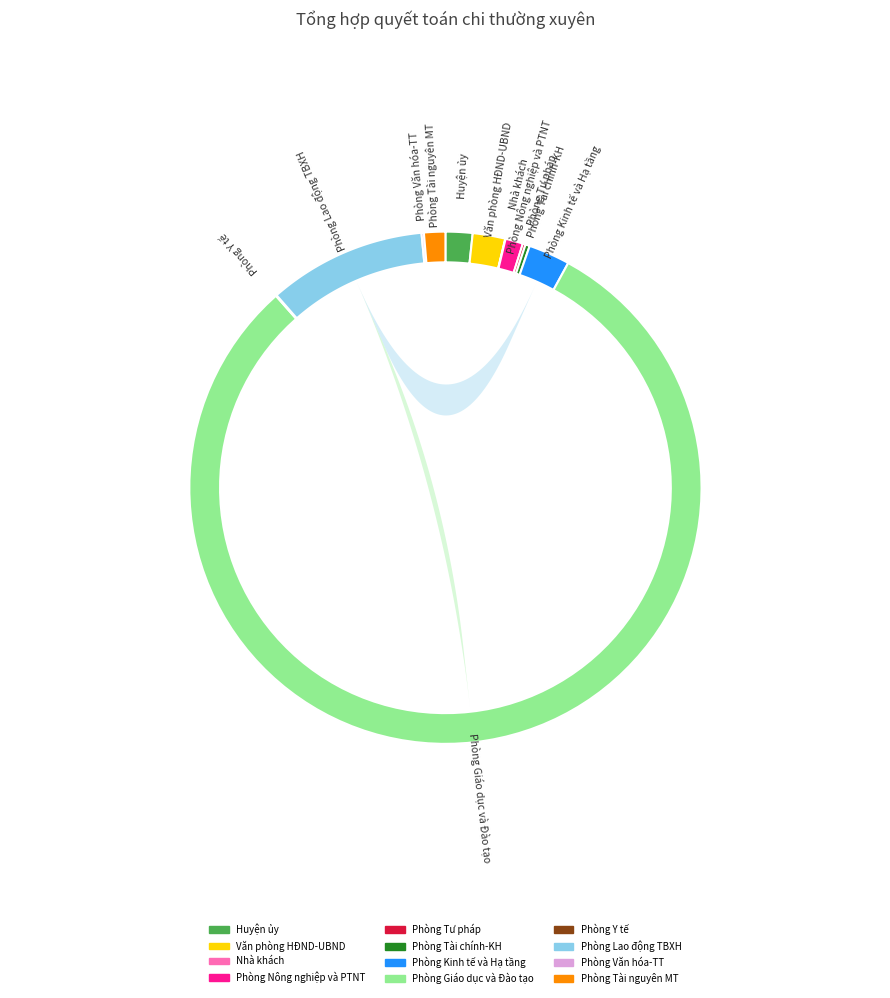

Rank the categories by value from highest to lowest.

Phòng Giáo dục và Đào tạo, Phòng Lao động TBXH, Phòng Kinh tế và Hạ tầng, Văn phòng HĐND-UBND, Huyện ủy, Phòng Tài nguyên MT, Phòng Nông nghiệp và PTNT, Phòng Tài chính-KH, Phòng Tư pháp, Phòng Văn hóa-TT, Phòng Y tế, Nhà khách